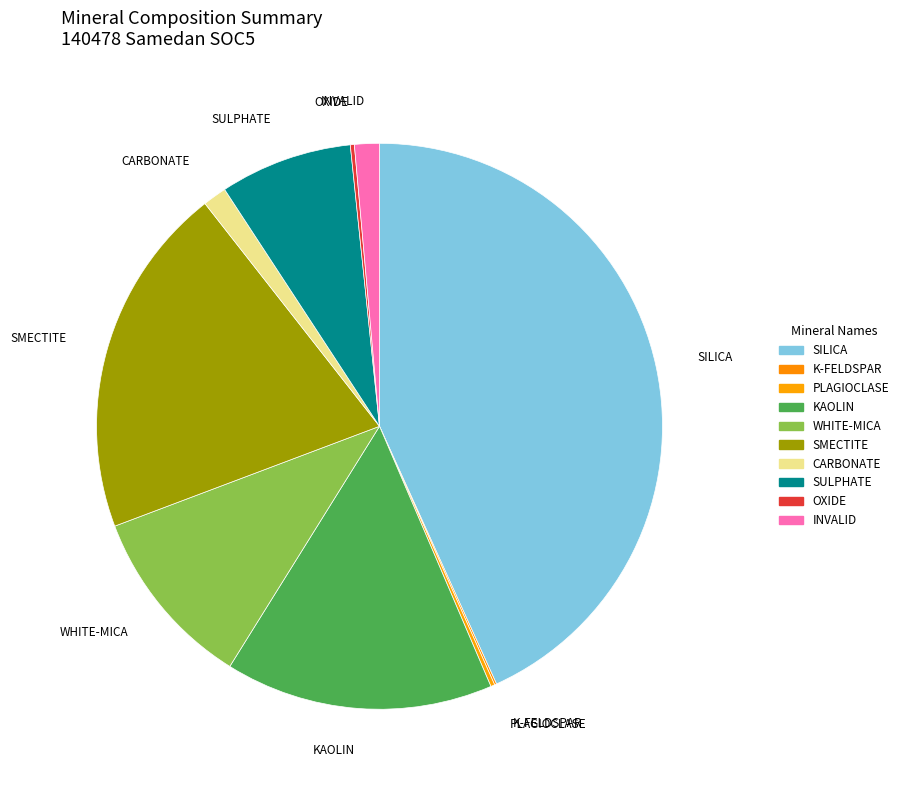

Which category has the smallest portion of the pie?

K-FELDSPAR